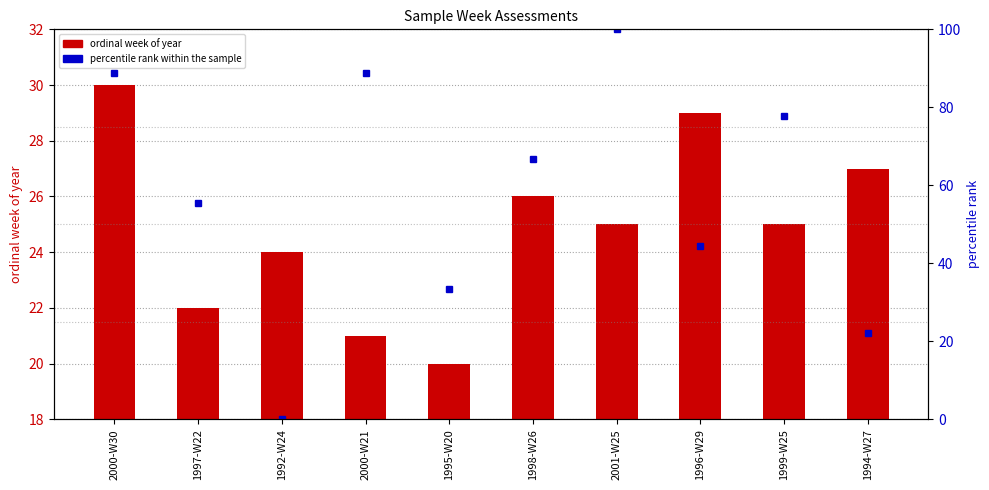

What value does the ordinal week of year series have at 1998-W26?

26.0